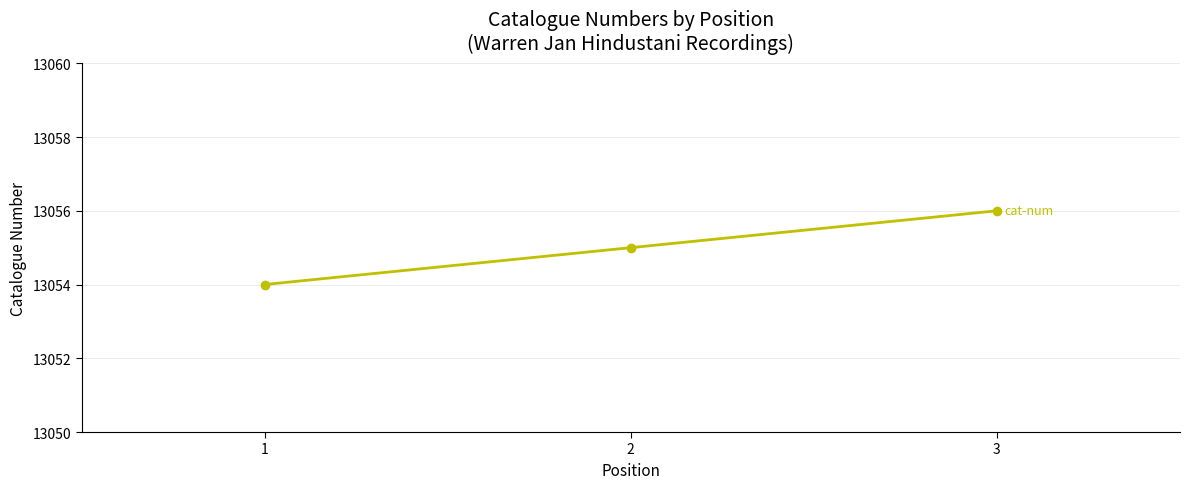

What is the maximum value shown in the chart?

13056